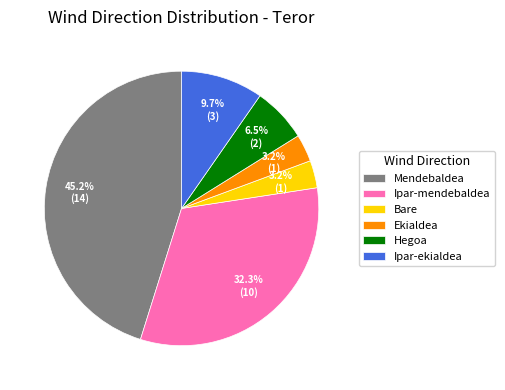

What percentage is the Ipar-ekialdea slice, to the nearest percent?

10%